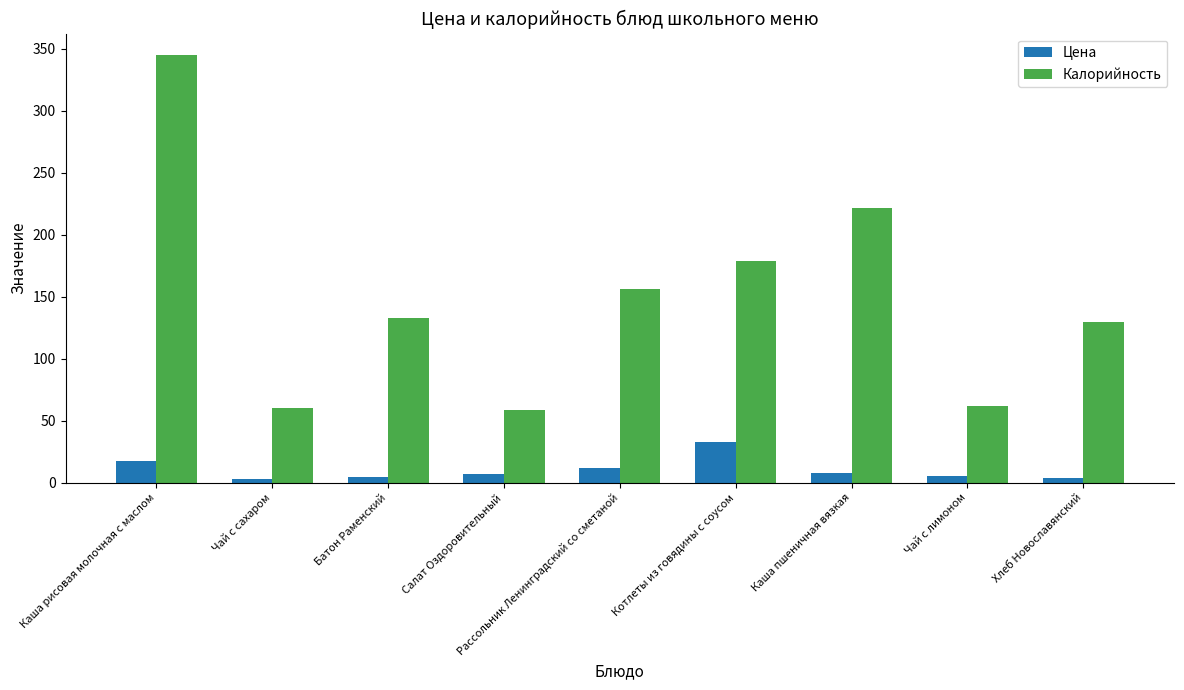

Which series has the widest spread of values?

Калорийность